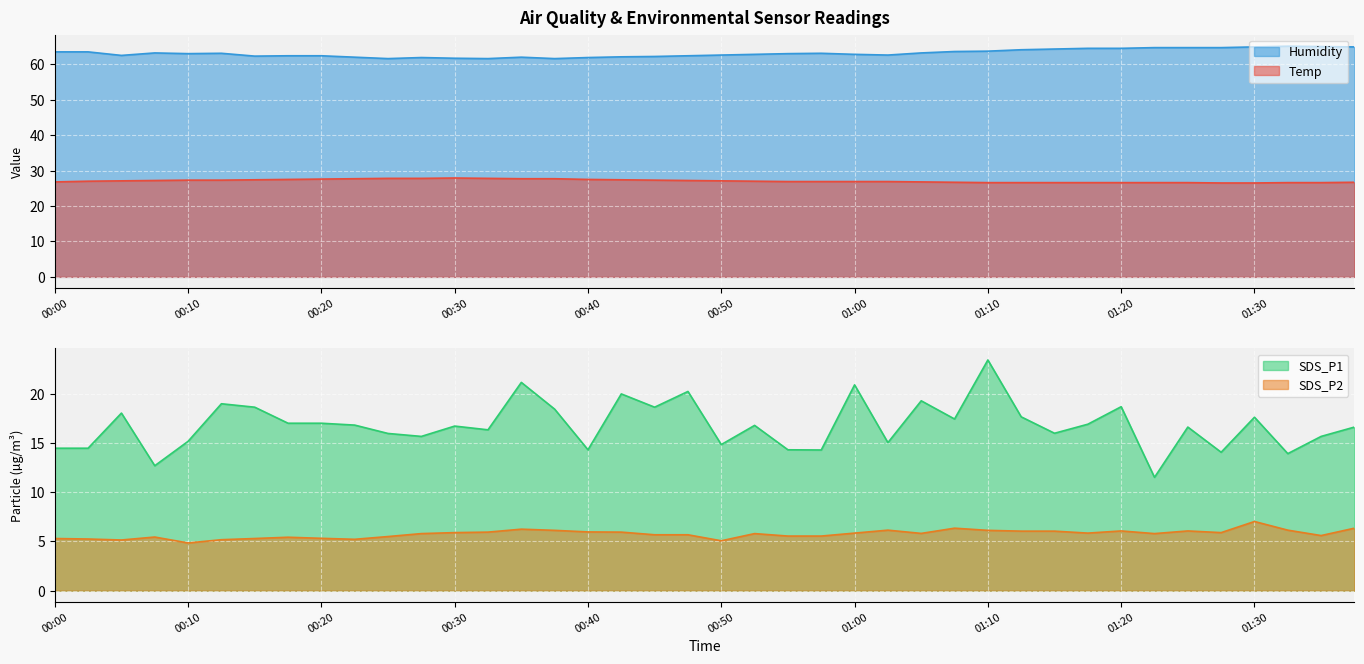

Rank the series at 01:10 from highest to lowest value.

Humidity, Temp, SDS_P1, SDS_P2